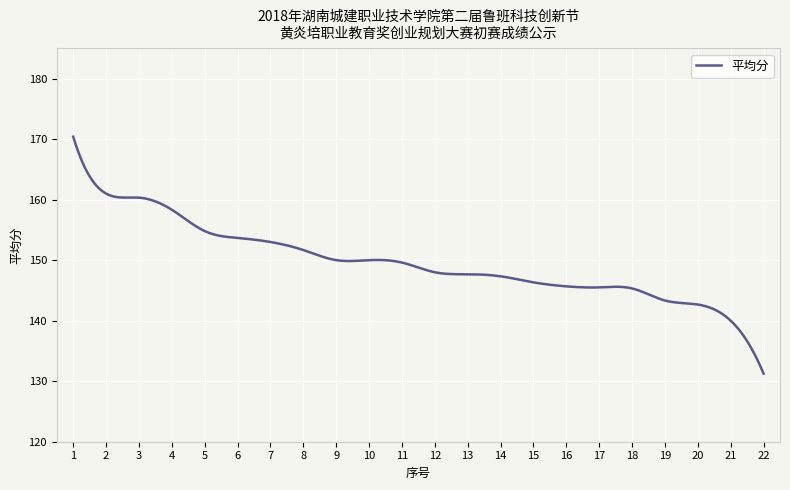

How many categories are shown in the chart?

300